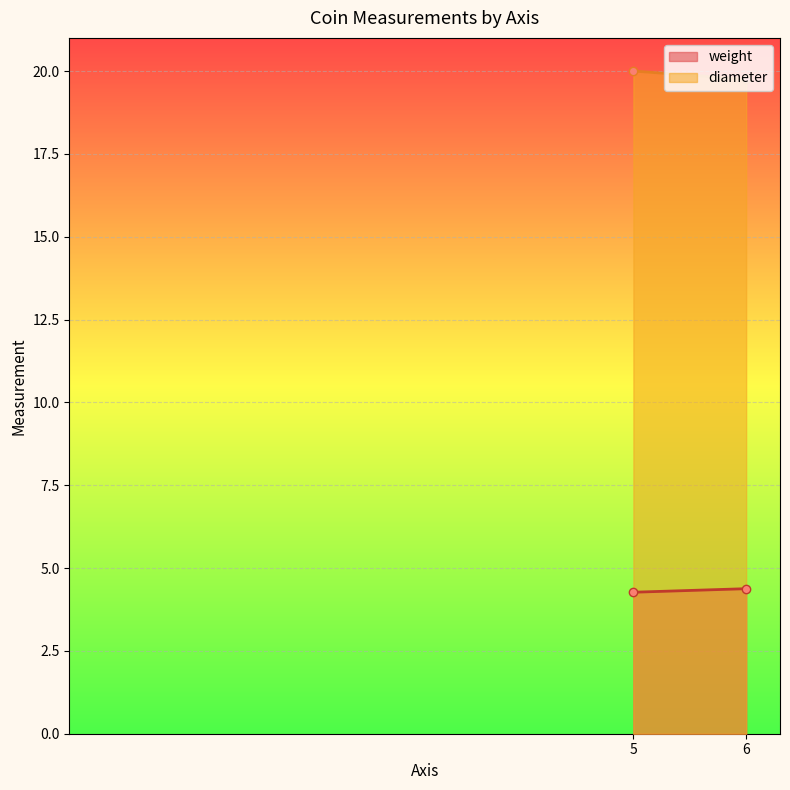

Rank the series by their average value, from highest to lowest.

diameter, weight